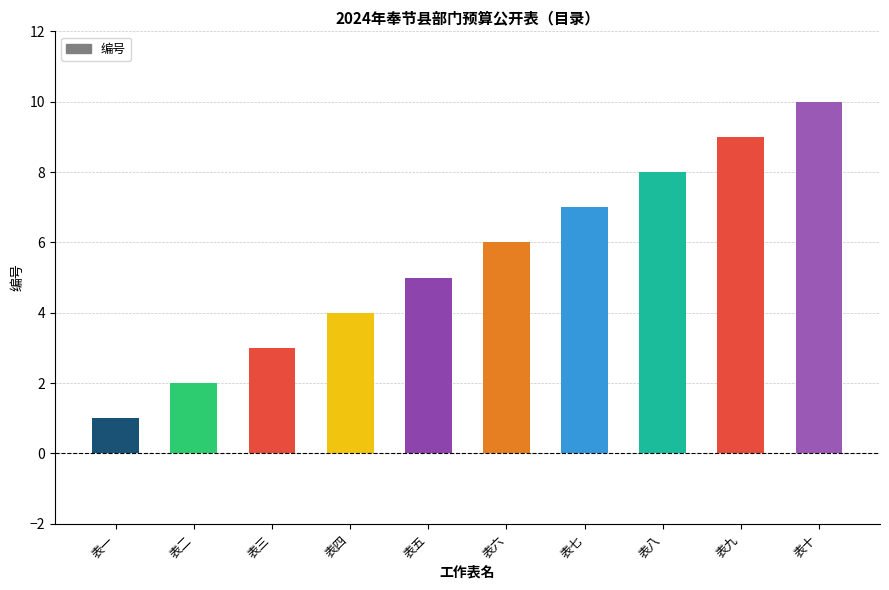

What is the label of the 5th bar from the right?

表六